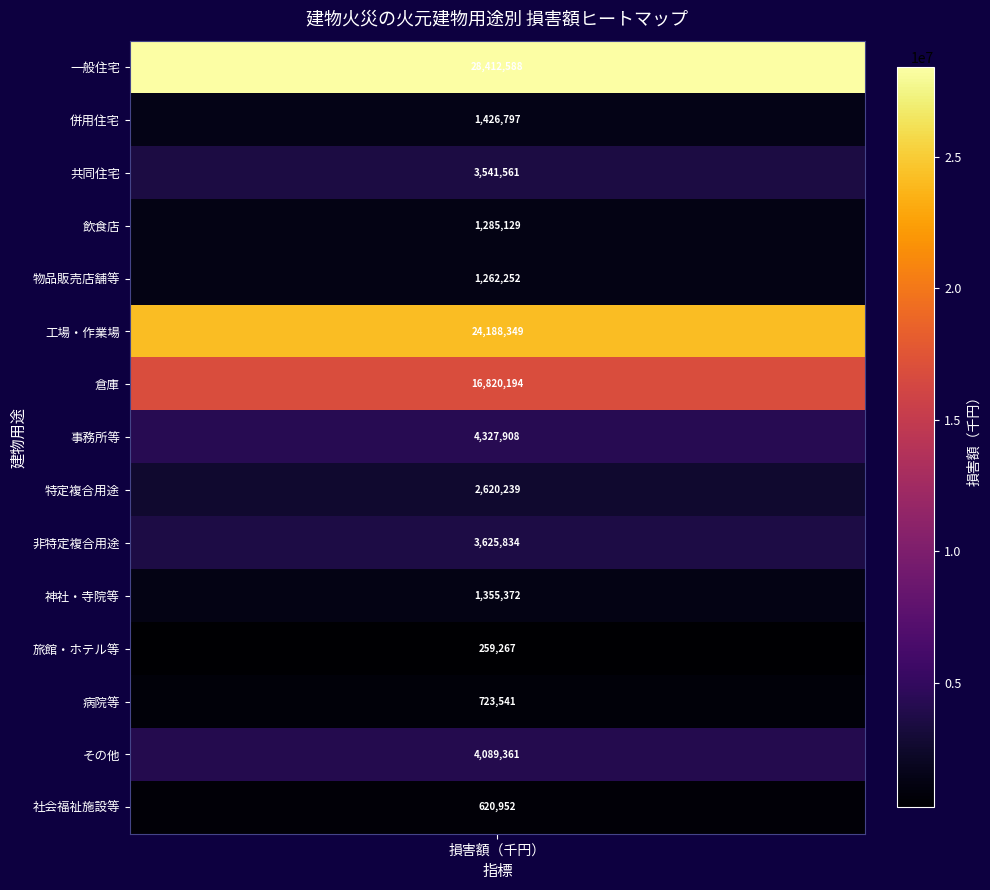

What is the maximum value shown in the chart?

28412588